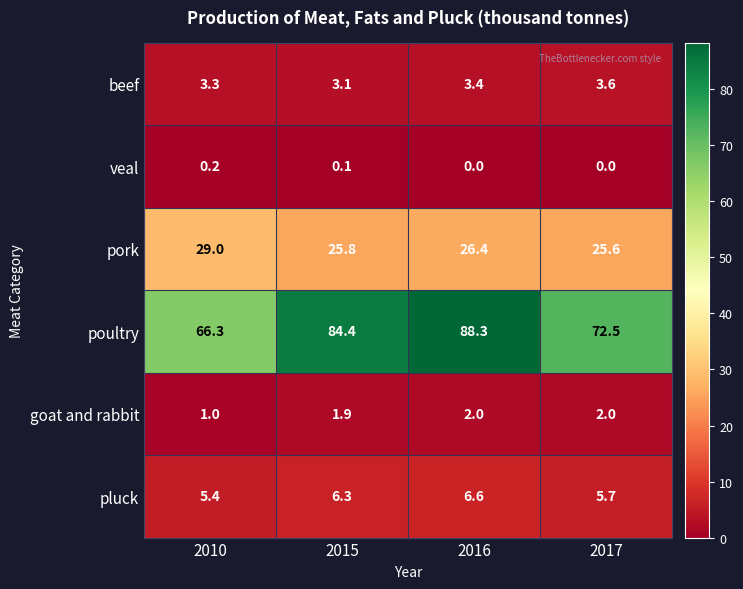

What is the greatest value displayed?

88.3